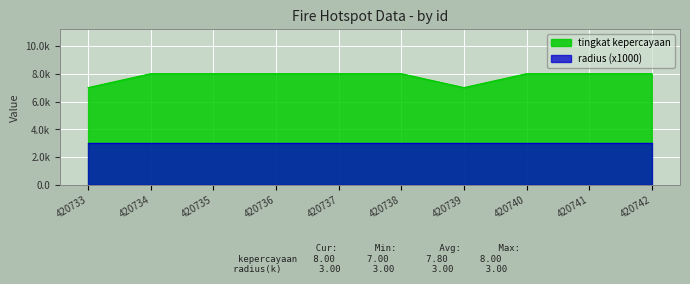

The chart shows a value of 5 at 420738. True or false?

False